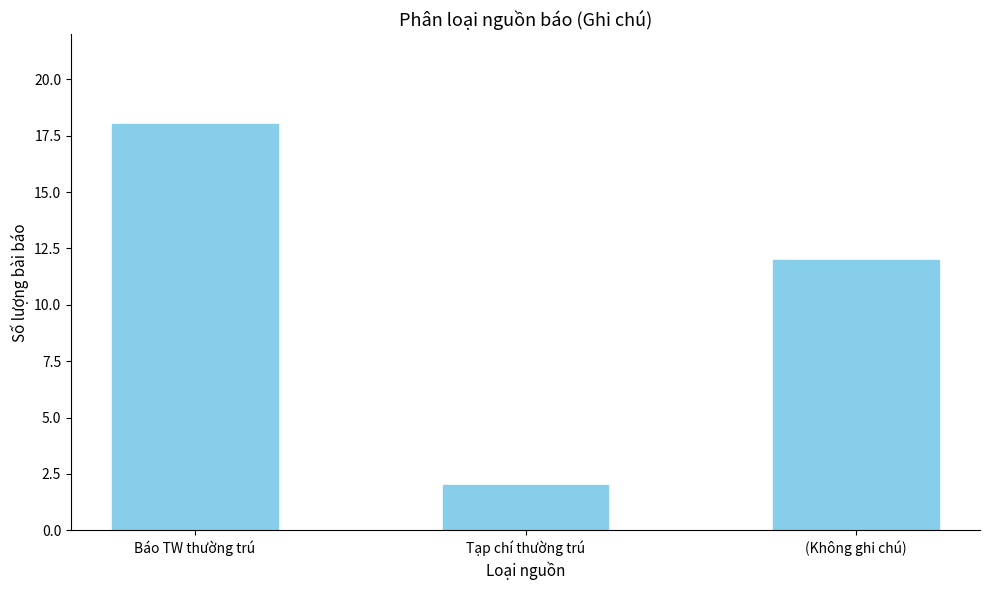

What is the maximum value shown in the chart?

18